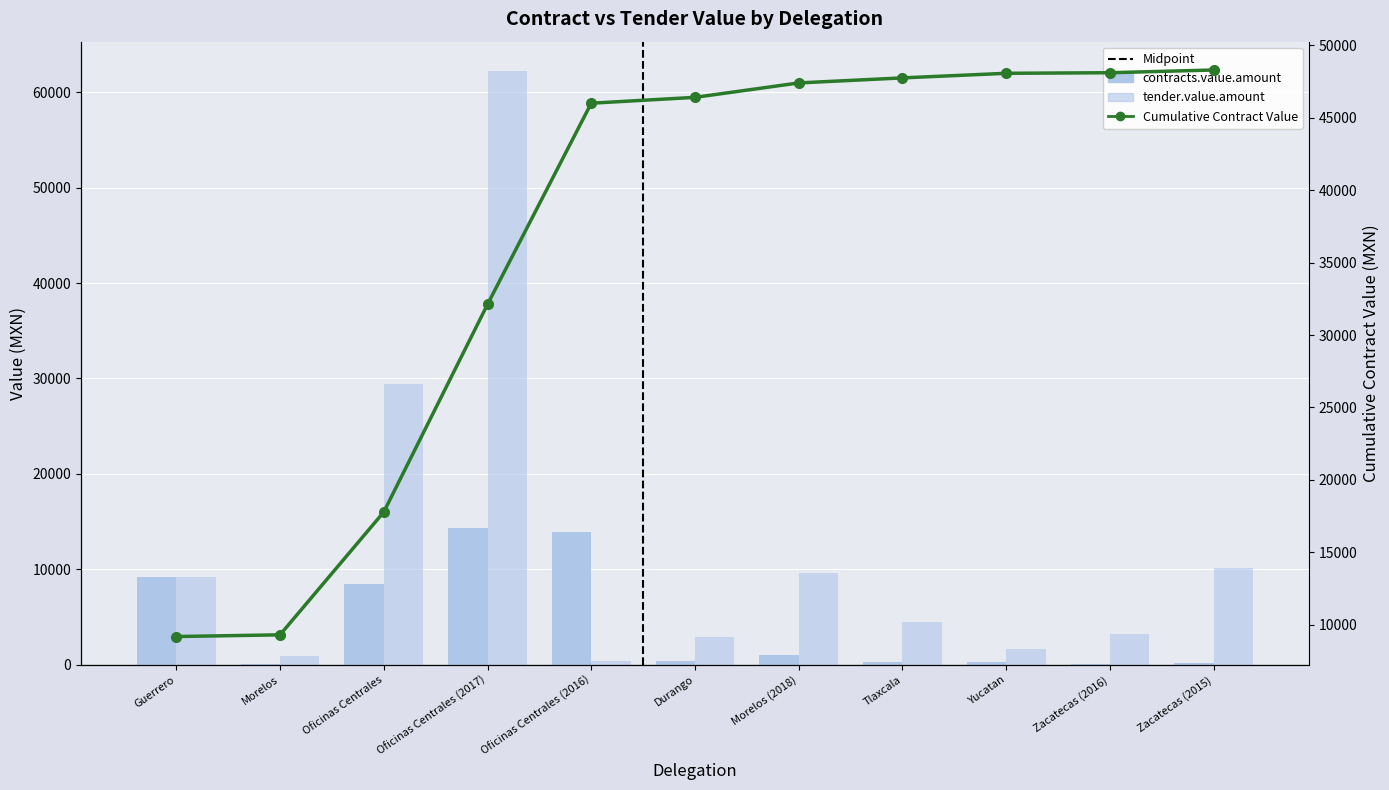

What value does the tender.value.amount series have at Durango?

2949.4